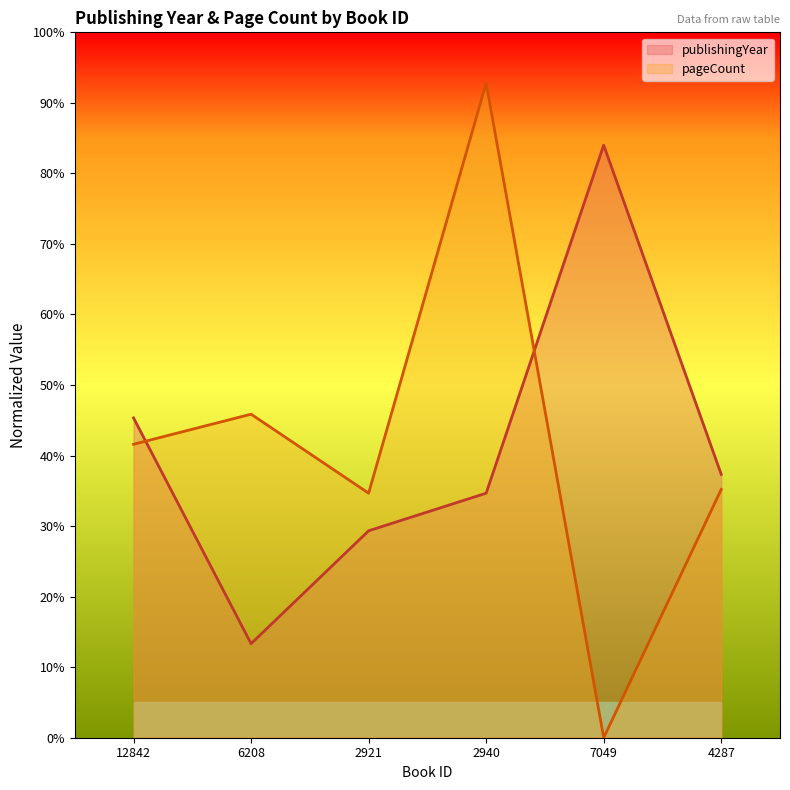

True or false: publishingYear has more than 1 interior local peaks.

False